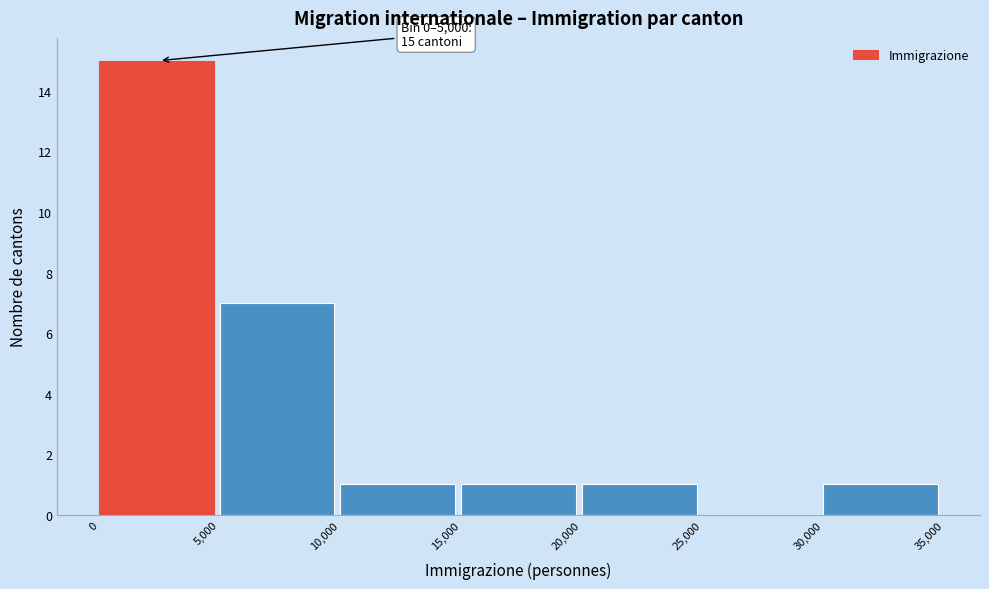

Which range on the x-axis has the tallest bar?

0 to 5,000